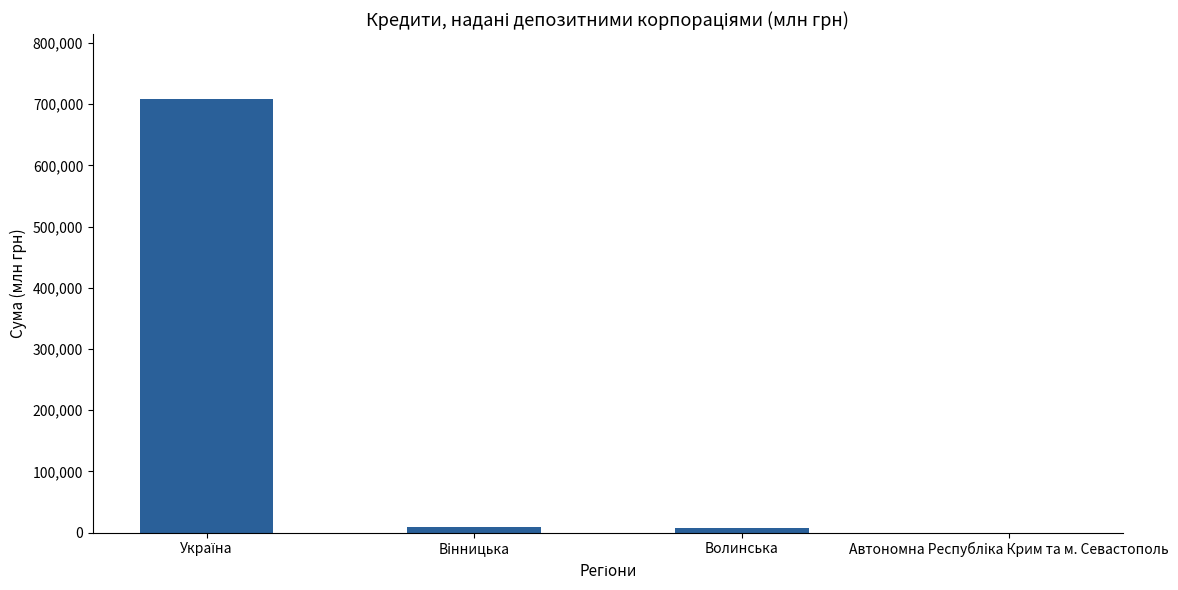

Is it true that the value at Автономна Республiка Крим та м. Севастополь is 0.0?

True